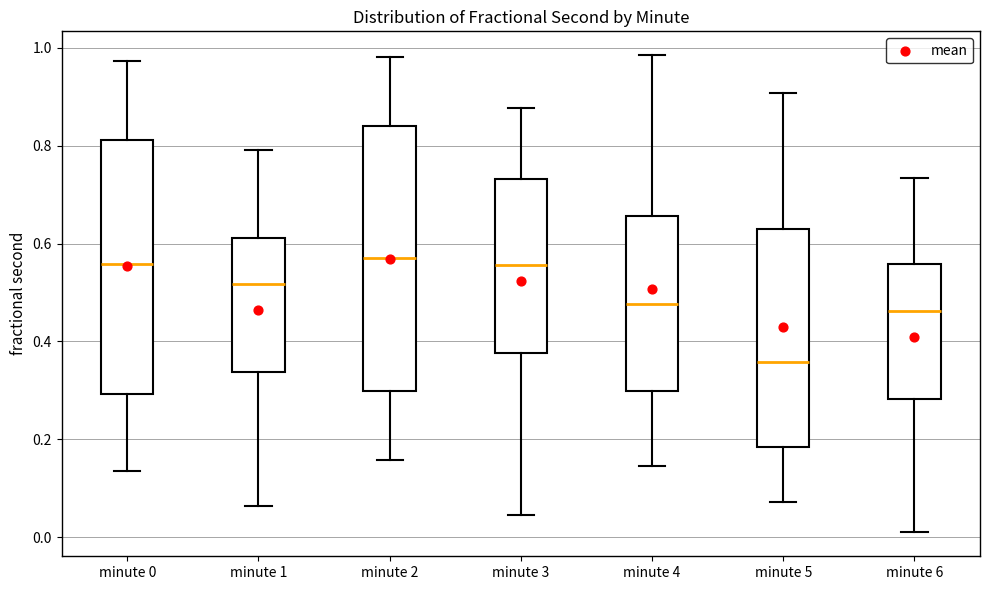

Which box's median line is the lowest?

minute 5